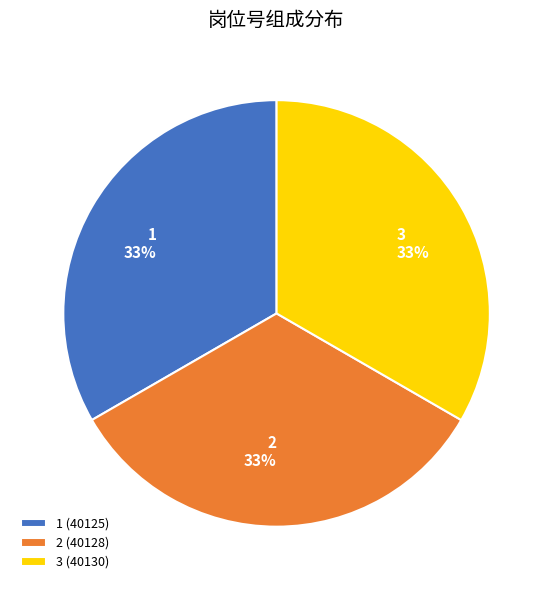

To the nearest percent, what portion does 3 represent?

33%